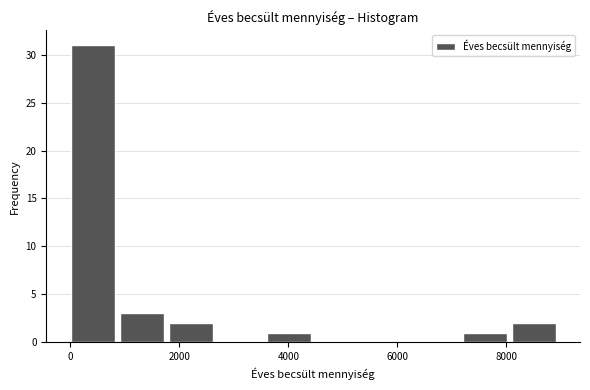

How tall is the bar that spans 0 to 1000 on the x-axis? Neither the bar edges nor the heights are printed on the chart, so give them approximately, as read against the axes.

31